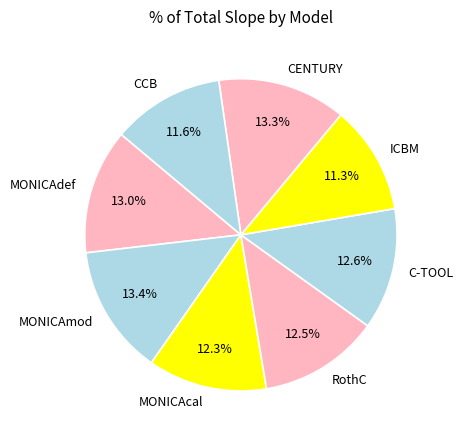

Is the sum of CENTURY and ICBM greater than half?

No